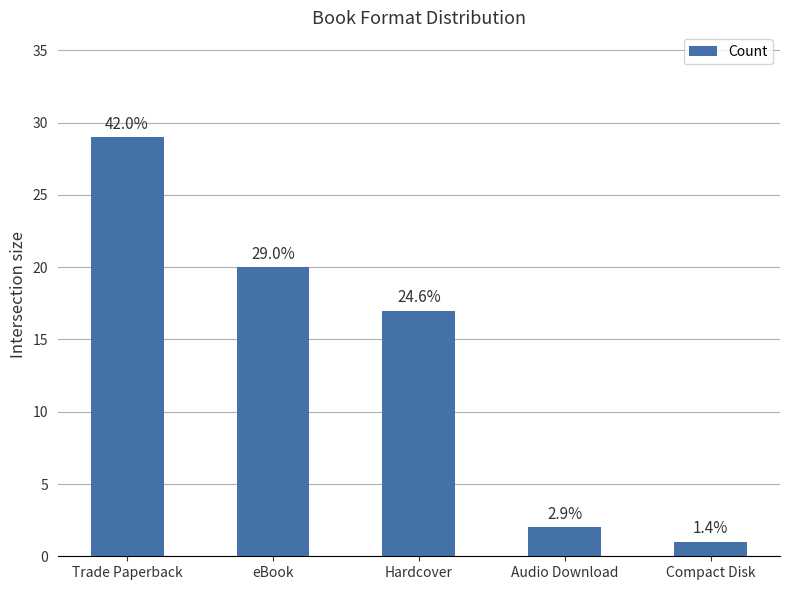

How many bars are there in total?

5